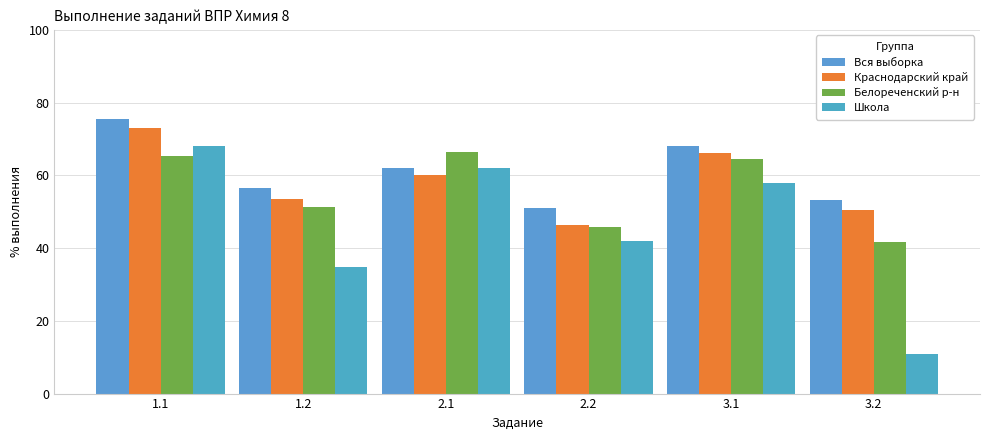

How many groups of bars are there?

6